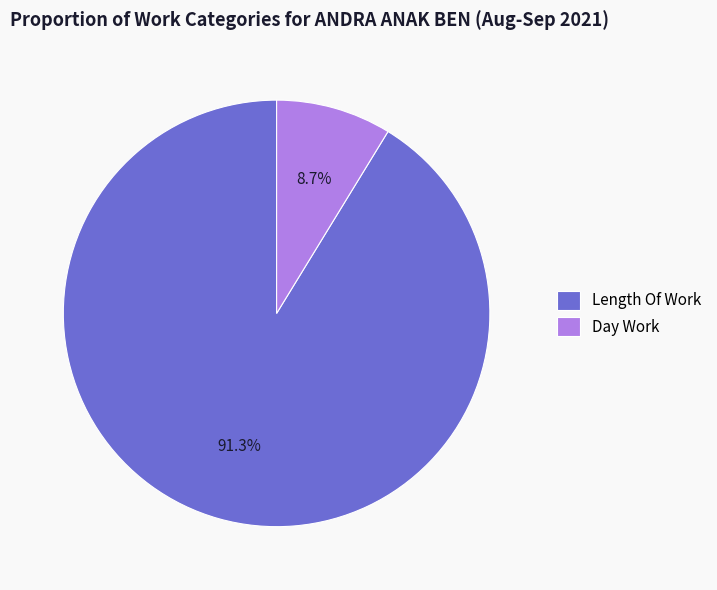

What percentage is the Length Of Work slice, to the nearest percent?

91%